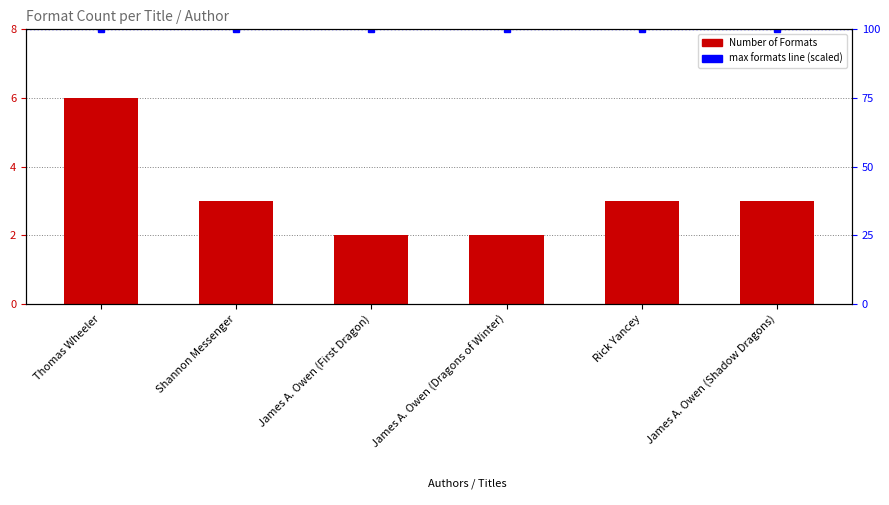

At which label does Number of Formats reach its peak?

Thomas Wheeler